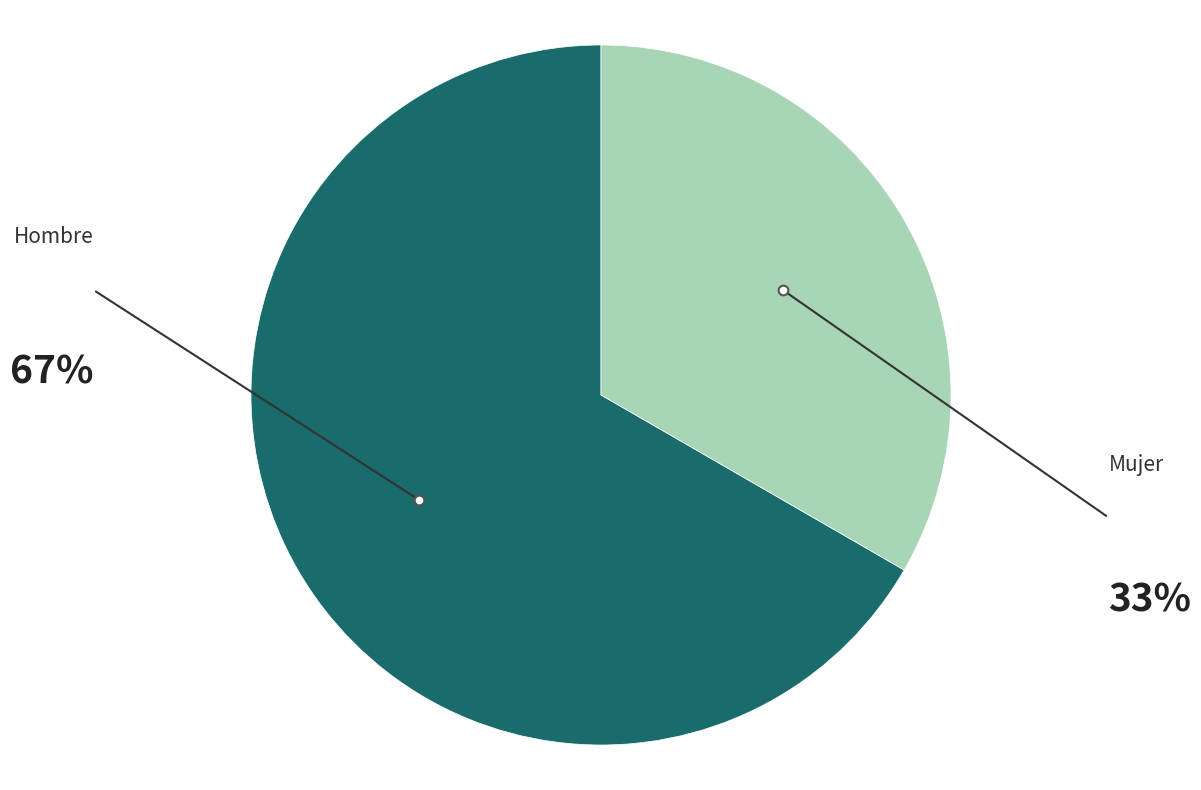

Rank the categories by value from highest to lowest.

Hombre, Mujer